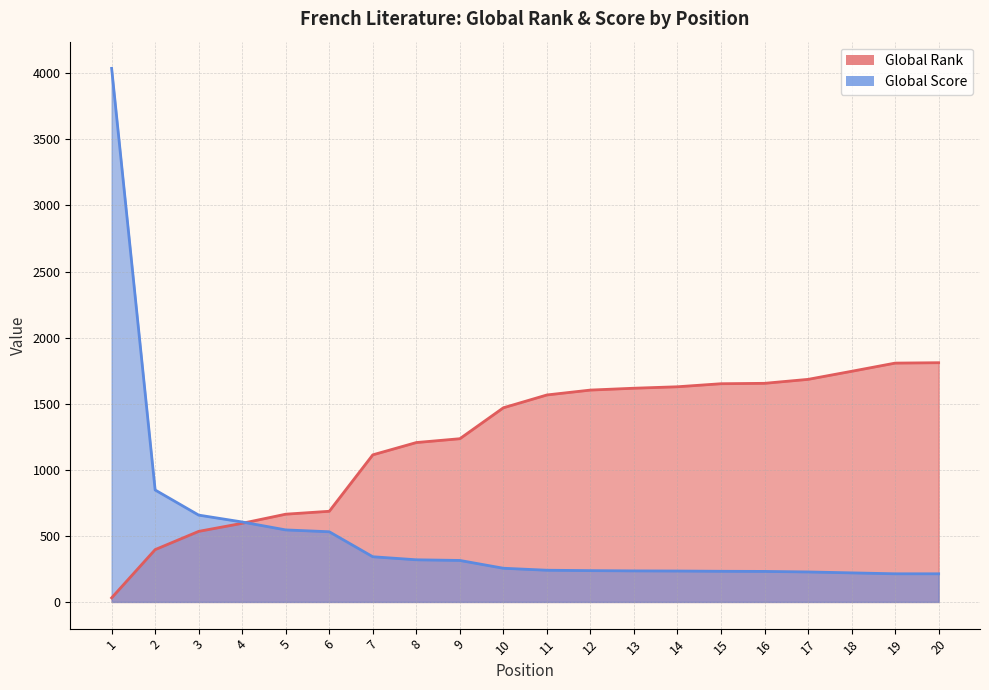

Between 11 and 15, which series saw the biggest shift?

Global Rank